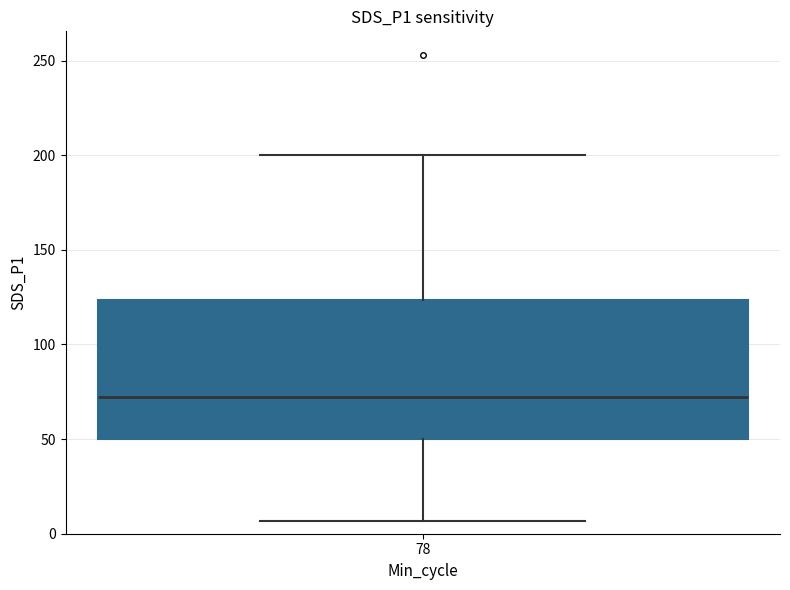

Transcribe this box plot: give where the median line is, the range the box spans, and where the two whiskers end, as read against the y-axis. The values are not printed on the chart, so give them approximately, as read against the axis.

median 75, box 50 to 125, whiskers 5 to 200